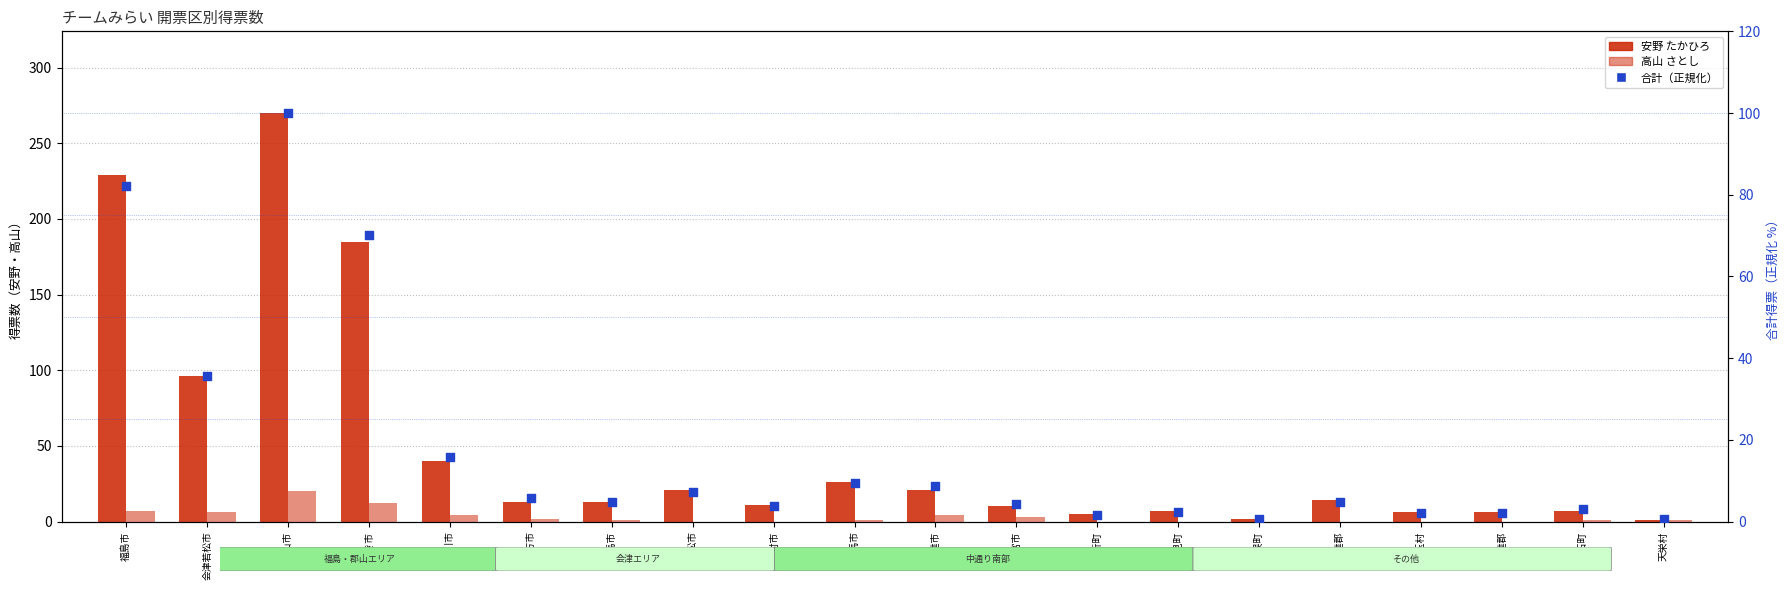

At how many categories does at least one series exceed 201?

2